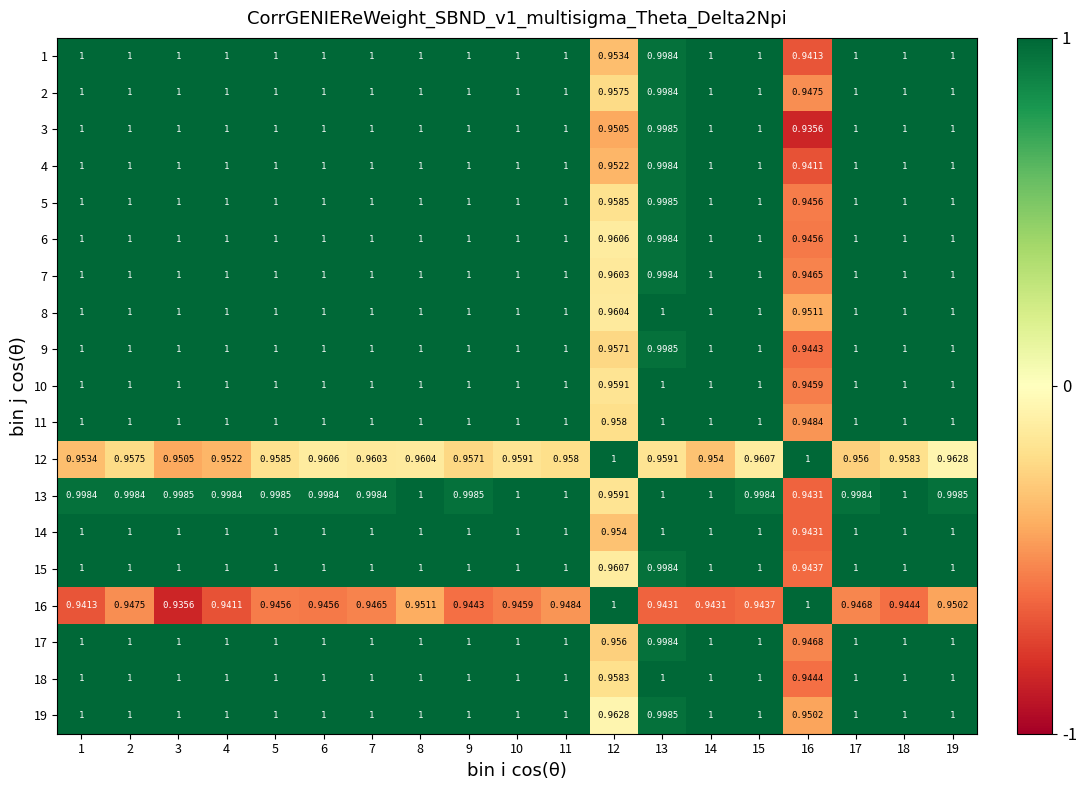

At how many categories does at least one series exceed 0?

19